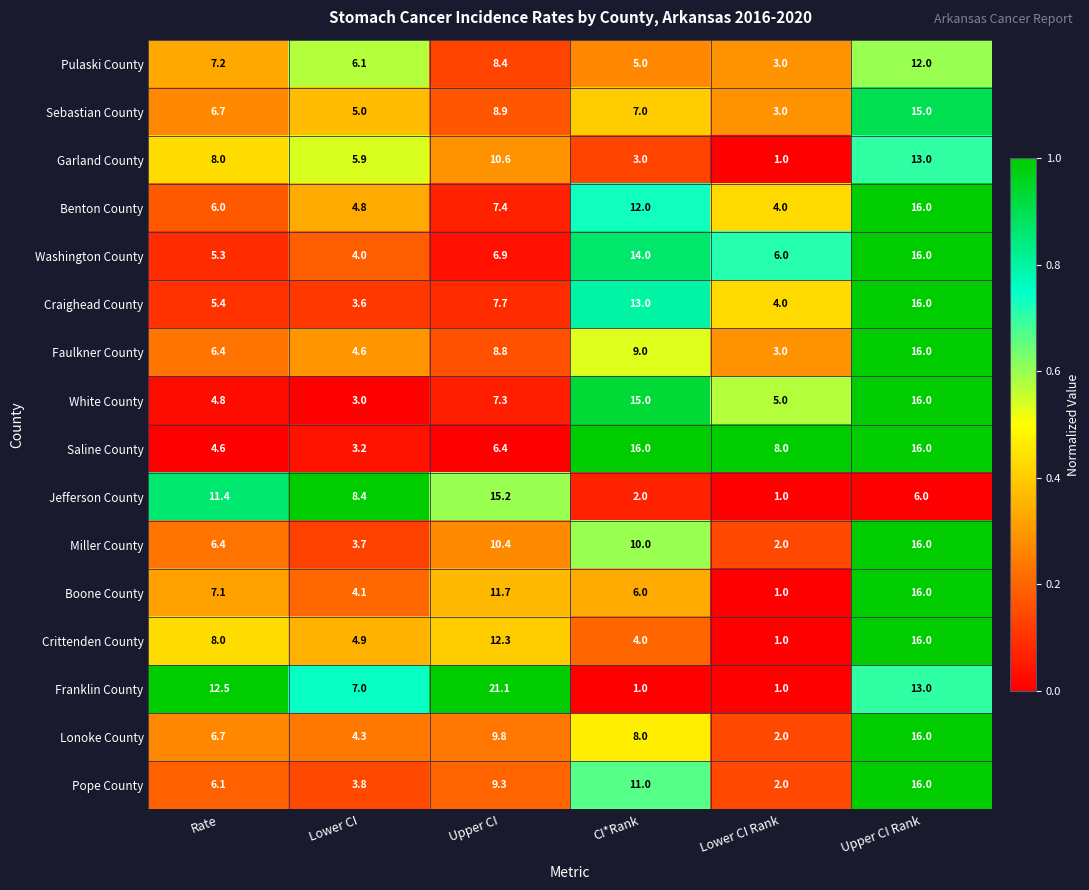

What is the lowest value of the Lonoke County series?

2.0